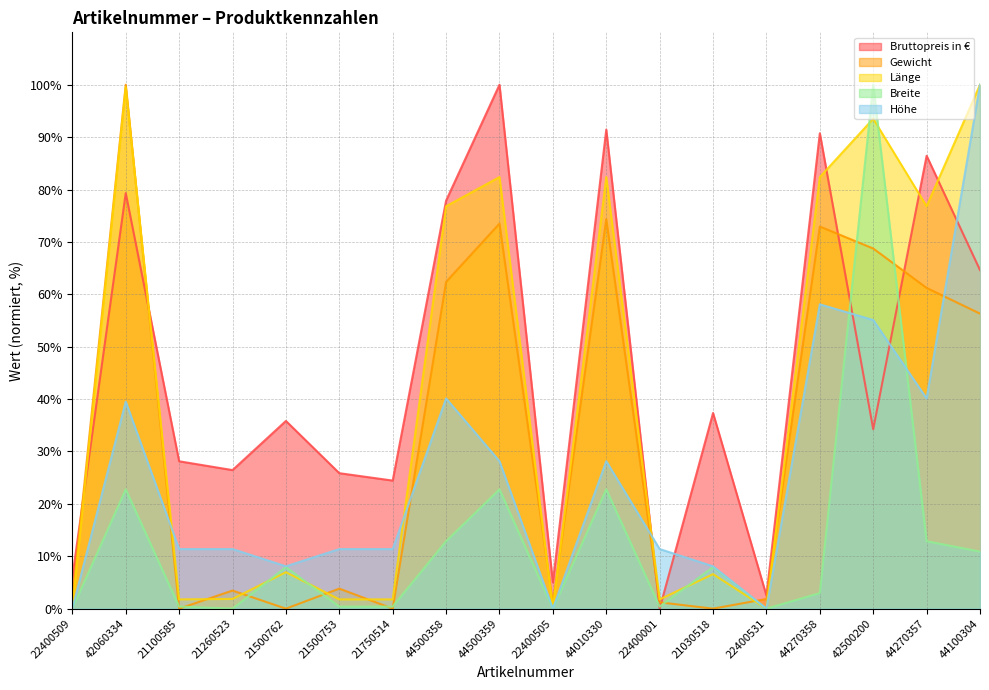

Count the number of categories in the chart.

18